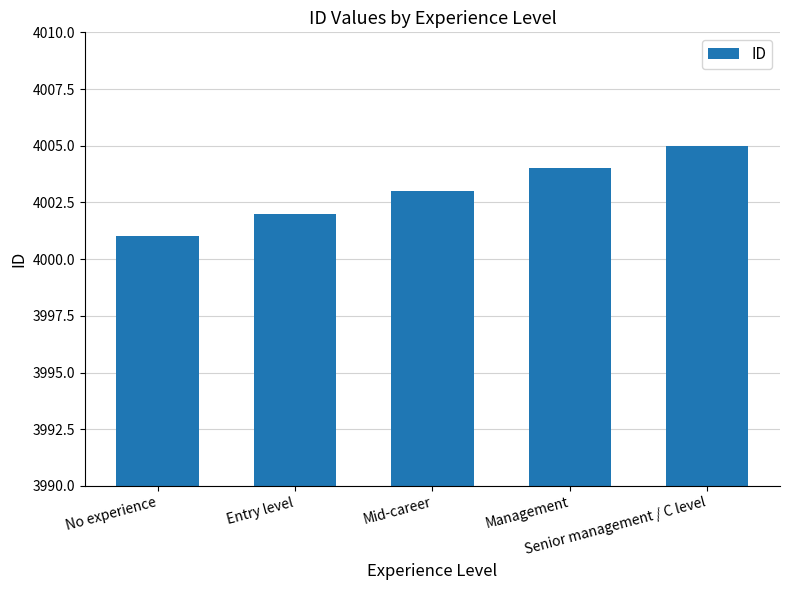

What is the label of the 2nd bar from the left?

Entry level